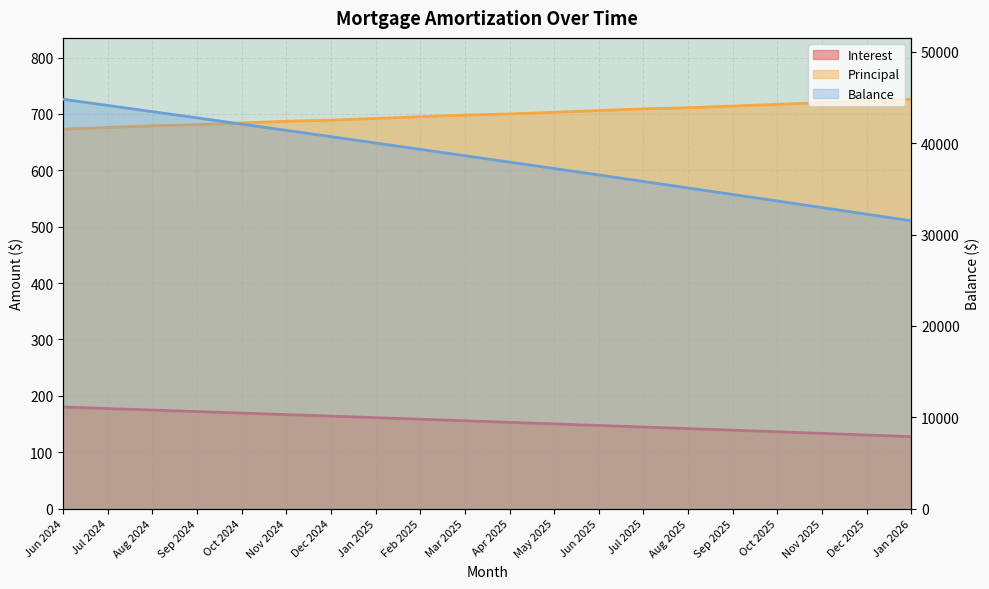

How many values in the Balance series exceed 38637?

9